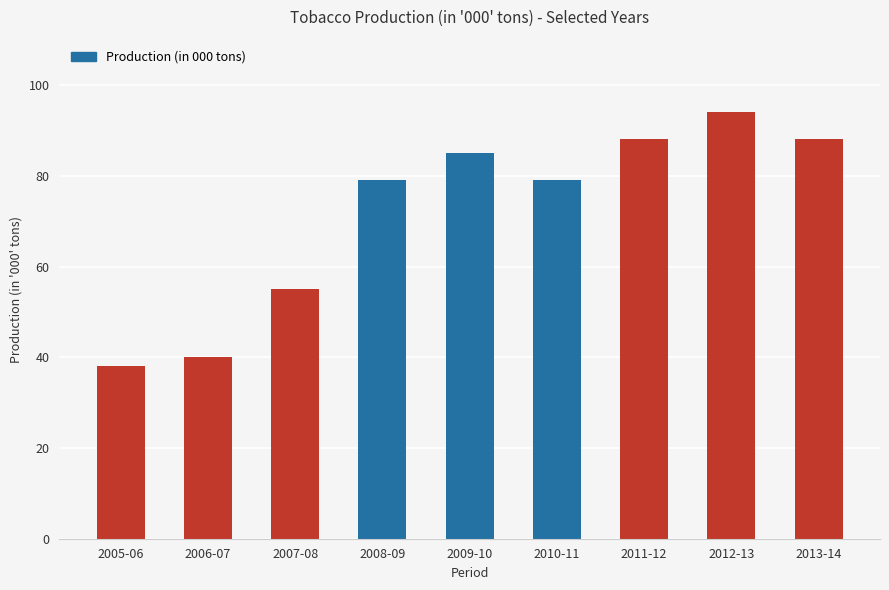

What is the difference between the values at 2013-14 and 2005-06?

50